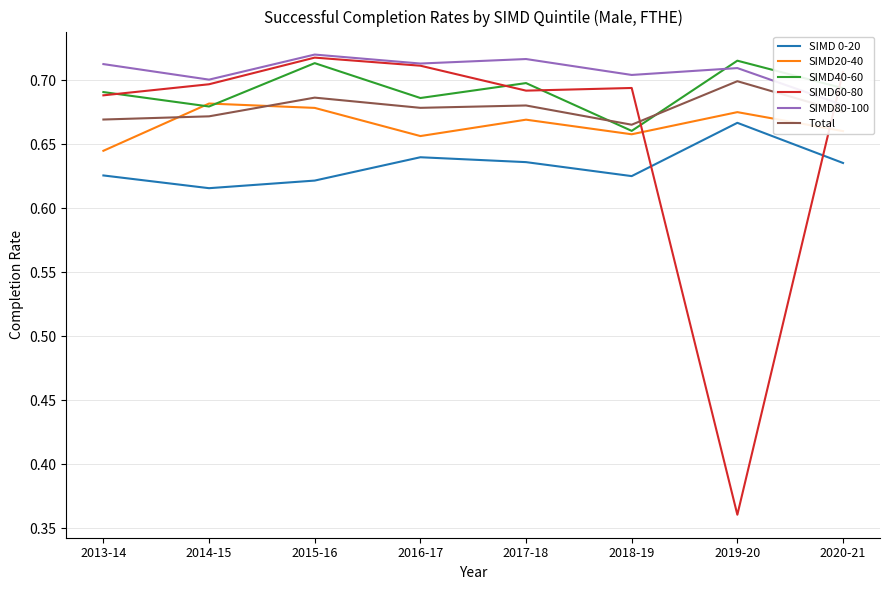

The SIMD 0-20 series shows 0.6 at 2014-15. True or false?

True